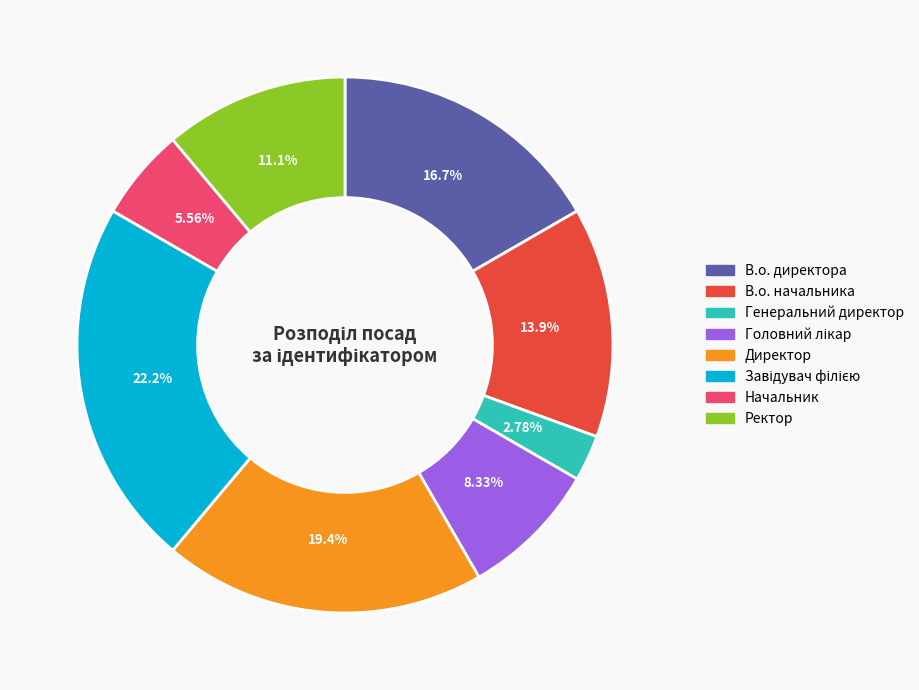

What is the smallest slice in the pie chart?

Генеральний директор